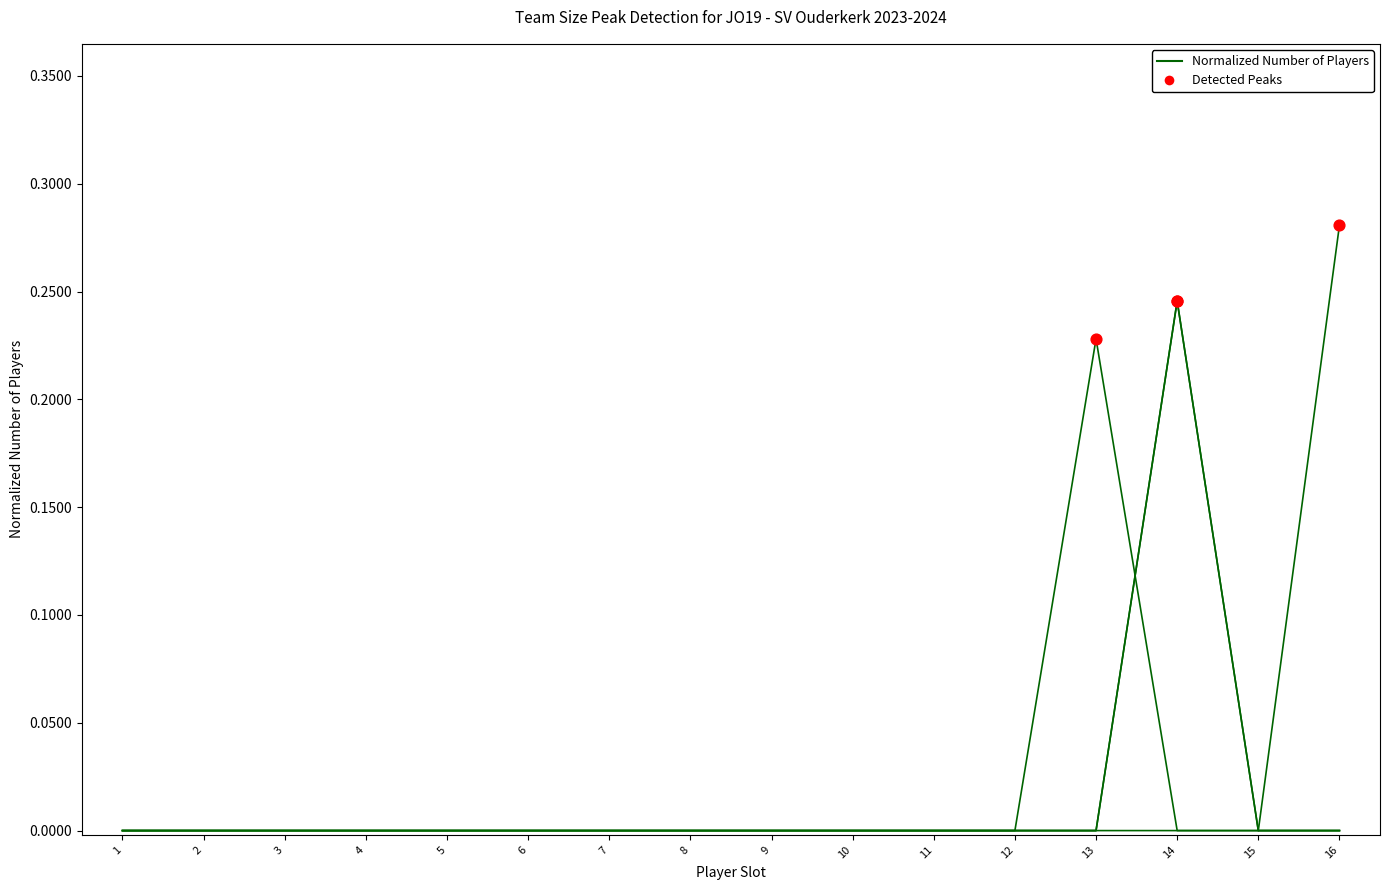

At which category is the sum across all series the highest?

14